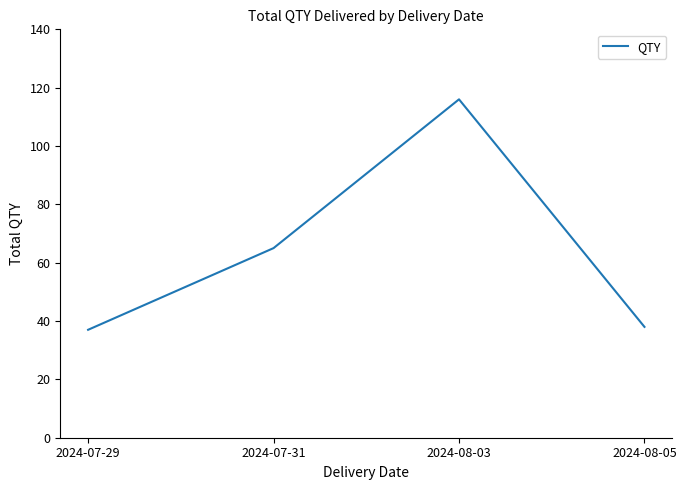

What position from the right is 2024-07-29?

4